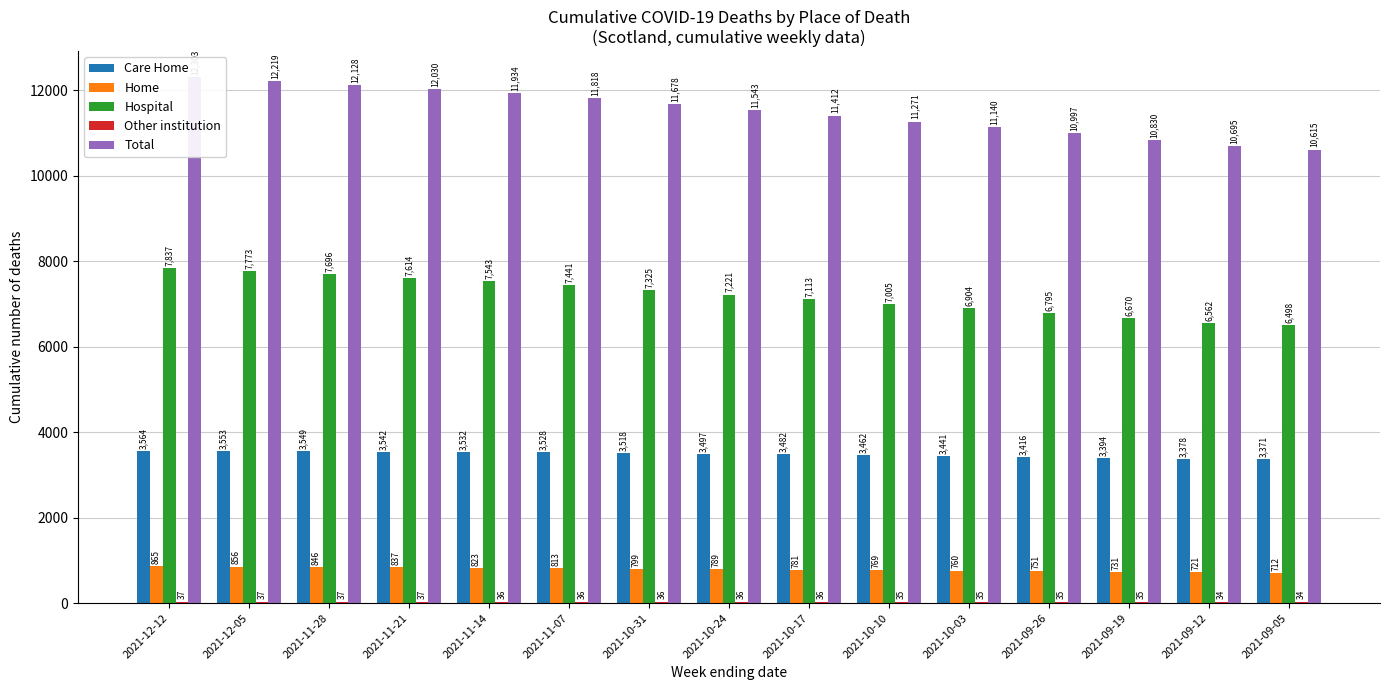

Reading left to right, extract all data points from this chart.

Care Home: 2021-12-12=3564	2021-12-05=3553	2021-11-28=3549	2021-11-21=3542	2021-11-14=3532	2021-11-07=3528	2021-10-31=3518	2021-10-24=3497	2021-10-17=3482	2021-10-10=3462	2021-10-03=3441	2021-09-26=3416	2021-09-19=3394	2021-09-12=3378	2021-09-05=3371
Home: 2021-12-12=865	2021-12-05=856	2021-11-28=846	2021-11-21=837	2021-11-14=823	2021-11-07=813	2021-10-31=799	2021-10-24=789	2021-10-17=781	2021-10-10=769	2021-10-03=760	2021-09-26=751	2021-09-19=731	2021-09-12=721	2021-09-05=712
Hospital: 2021-12-12=7837	2021-12-05=7773	2021-11-28=7696	2021-11-21=7614	2021-11-14=7543	2021-11-07=7441	2021-10-31=7325	2021-10-24=7221	2021-10-17=7113	2021-10-10=7005	2021-10-03=6904	2021-09-26=6795	2021-09-19=6670	2021-09-12=6562	2021-09-05=6498
Other institution: 2021-12-12=37	2021-12-05=37	2021-11-28=37	2021-11-21=37	2021-11-14=36	2021-11-07=36	2021-10-31=36	2021-10-24=36	2021-10-17=36	2021-10-10=35	2021-10-03=35	2021-09-26=35	2021-09-19=35	2021-09-12=34	2021-09-05=34
Total: 2021-12-12=12303	2021-12-05=12219	2021-11-28=12128	2021-11-21=12030	2021-11-14=11934	2021-11-07=11818	2021-10-31=11678	2021-10-24=11543	2021-10-17=11412	2021-10-10=11271	2021-10-03=11140	2021-09-26=10997	2021-09-19=10830	2021-09-12=10695	2021-09-05=10615